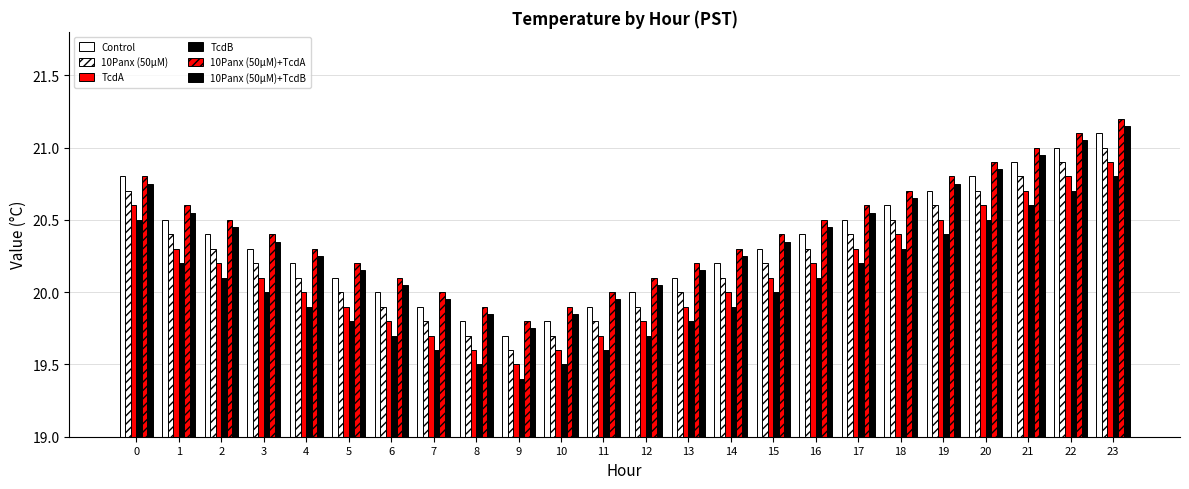

Does the chart contain any negative values?

No